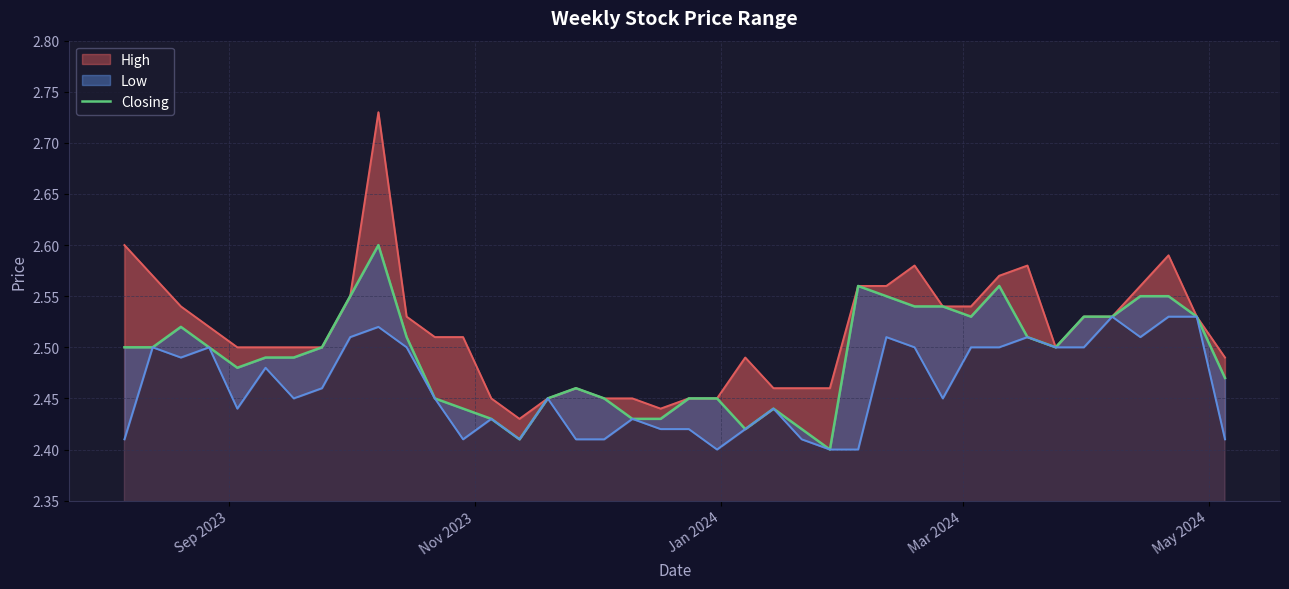

True or false: there are more than 0 points higher than both neighbors.

True